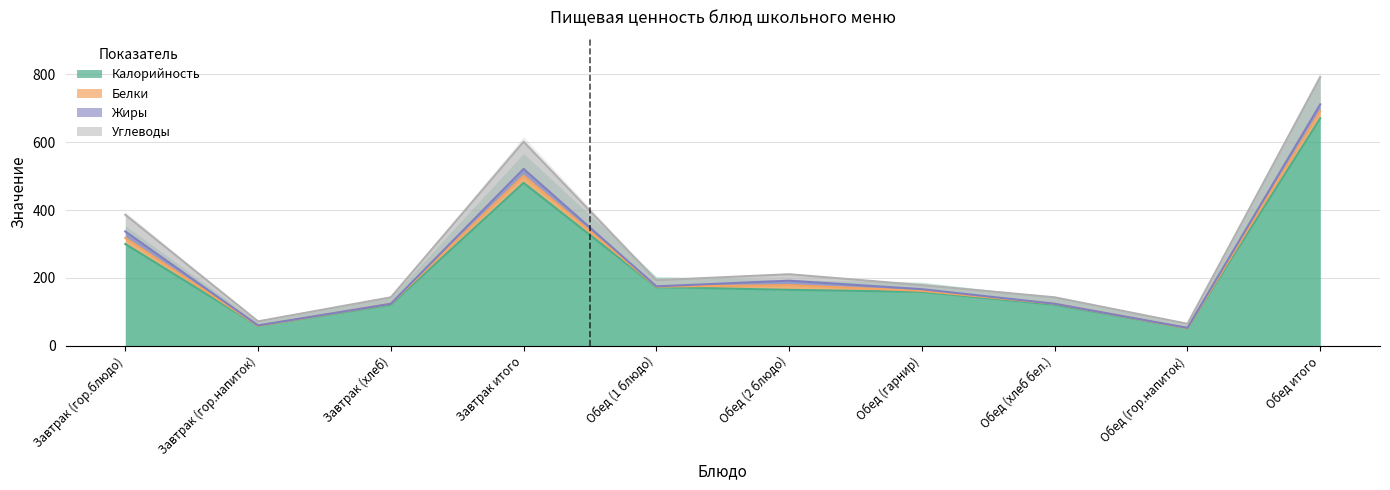

Reading right to left, transcribe all the data shown in this chart.

Калорийность: Обед итого=670.0	Обед (гор.напиток)=52.0	Обед (хлеб бел.)=121.0	Обед (гарнир)=159.0	Обед (2 блюдо)=165.0	Обед (1 блюдо)=173.0	Завтрак итого=480.0	Завтрак (хлеб)=121.0	Завтрак (гор.напиток)=59.0	Завтрак (гор.блюдо)=300.0
Белки: Обед итого=21.4	Обед (гор.напиток)=0.0	Обед (хлеб бел.)=3.0	Обед (гарнир)=3.0	Обед (2 блюдо)=14.0	Обед (1 блюдо)=1.4	Завтрак итого=21.2	Завтрак (хлеб)=3.0	Завтрак (гор.напиток)=0.2	Завтрак (гор.блюдо)=18.0
Жиры: Обед итого=19.9	Обед (гор.напиток)=1.0	Обед (хлеб бел.)=0.0	Обед (гарнир)=5.0	Обед (2 блюдо)=13.0	Обед (1 блюдо)=0.9	Завтрак итого=20.0	Завтрак (хлеб)=0.0	Завтрак (гор.напиток)=1.0	Завтрак (гор.блюдо)=19.0
Углеводы: Обед итого=80.0	Обед (гор.напиток)=12.0	Обед (хлеб бел.)=19.0	Обед (гарнир)=12.0	Обед (2 блюдо)=19.0	Обед (1 блюдо)=18.0	Завтрак итого=80.0	Завтрак (хлеб)=19.0	Завтрак (гор.напиток)=12.0	Завтрак (гор.блюдо)=49.0